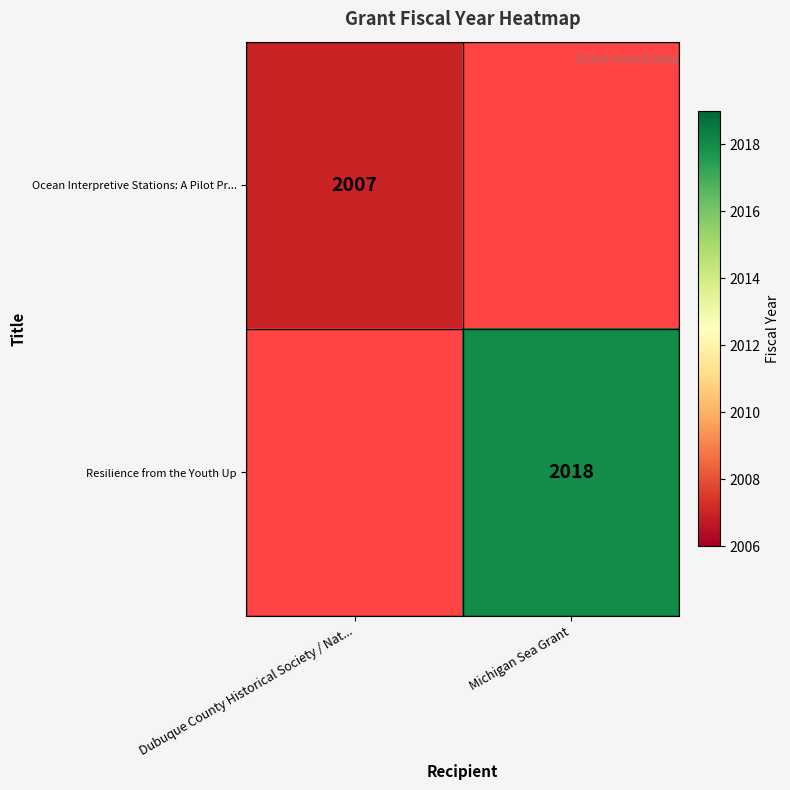

True or false: Ocean Interpretive Stations: A Pilot Pr... has a value of 2007 at Dubuque County Historical Society / Nat....

True